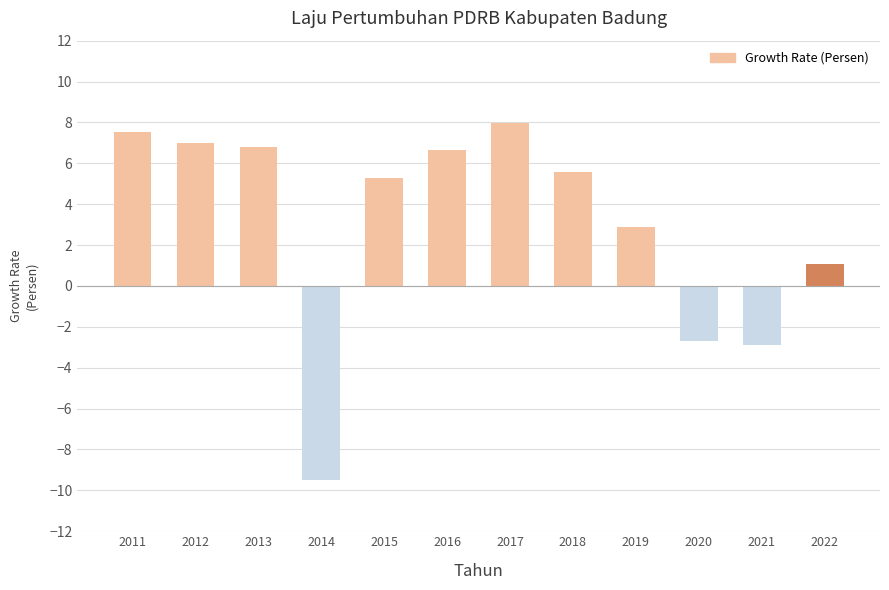

What is the difference between the values at 2018 and 2016?

1.0